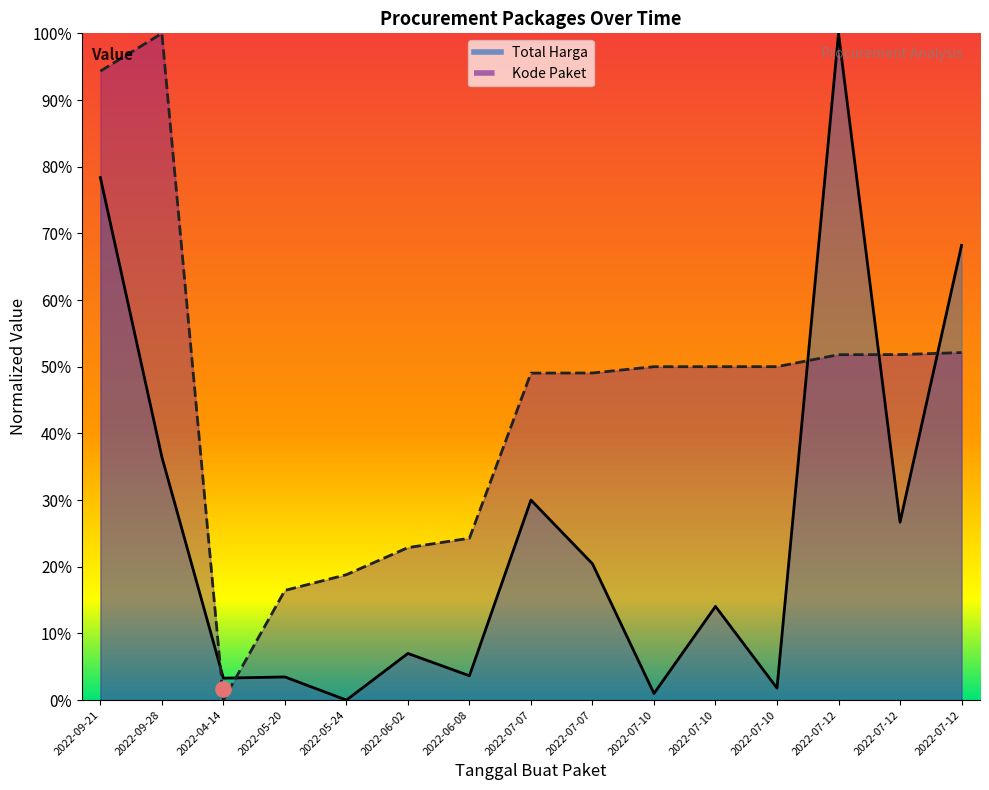

Which series has the largest total across all categories?

Kode Paket